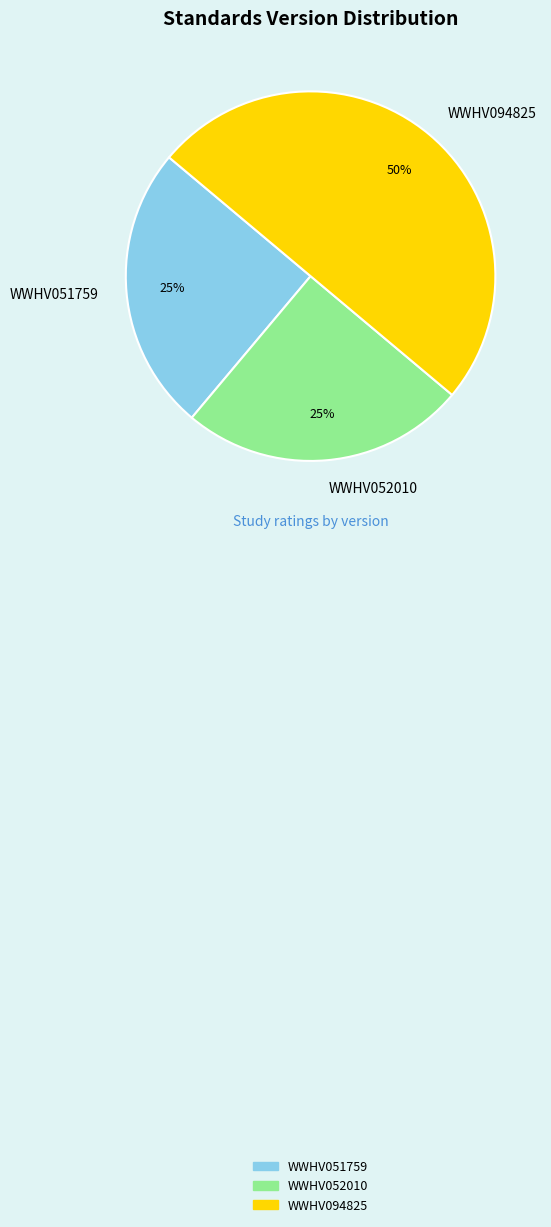

To the nearest percent, what percentage of the pie is WWHV052010?

25%